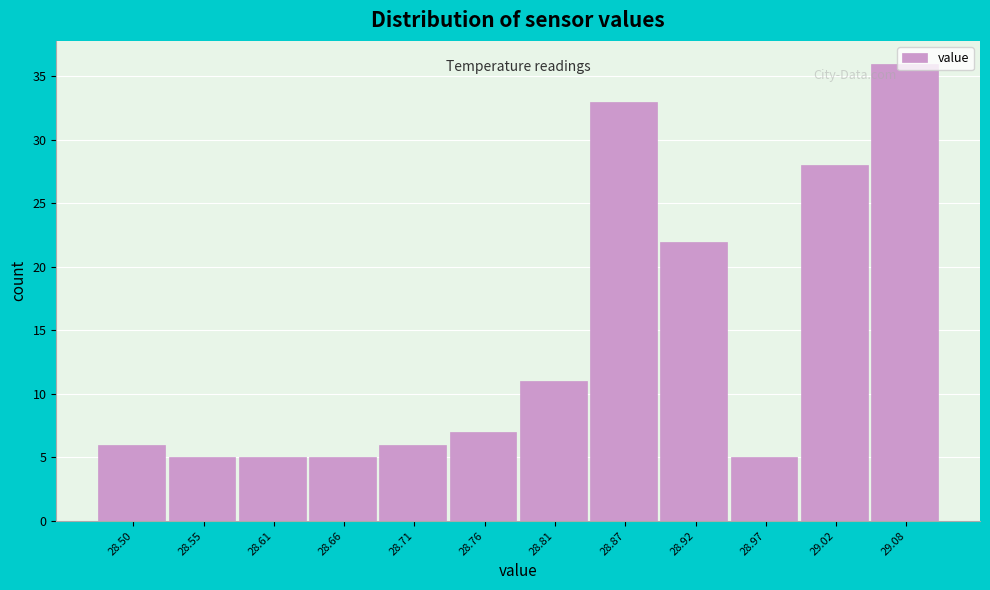

What is the value of the 10th bar from the left?

5